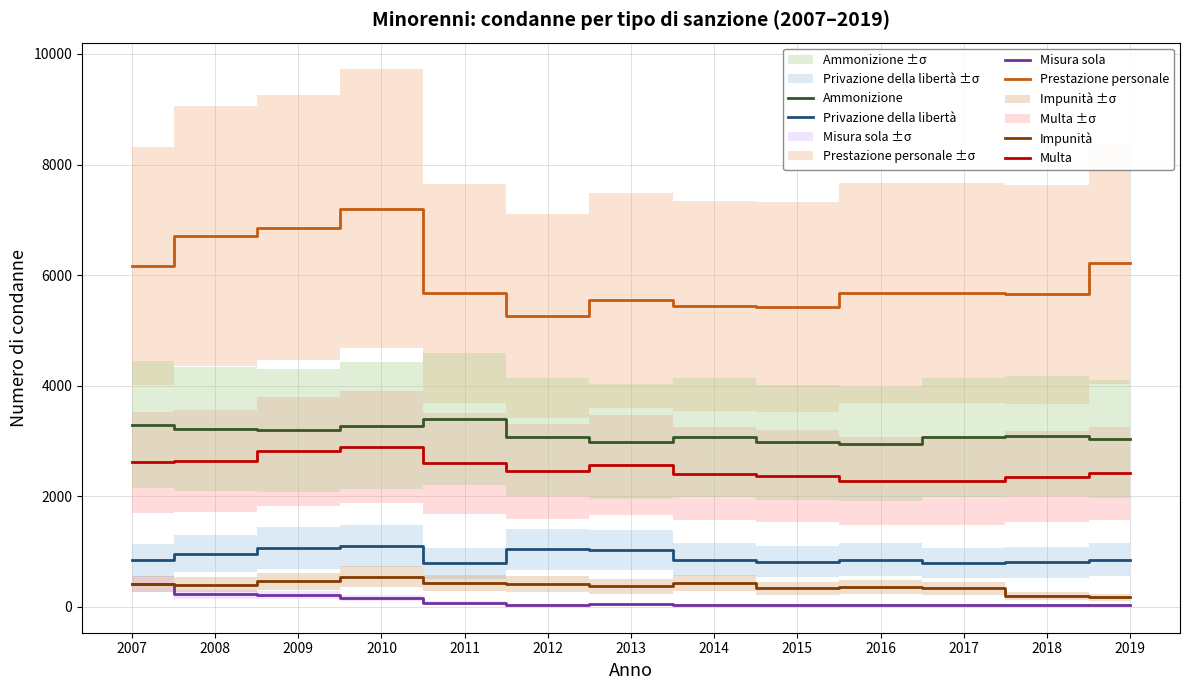

True or false: Ammonizione has more than 1 interior local peaks.

True